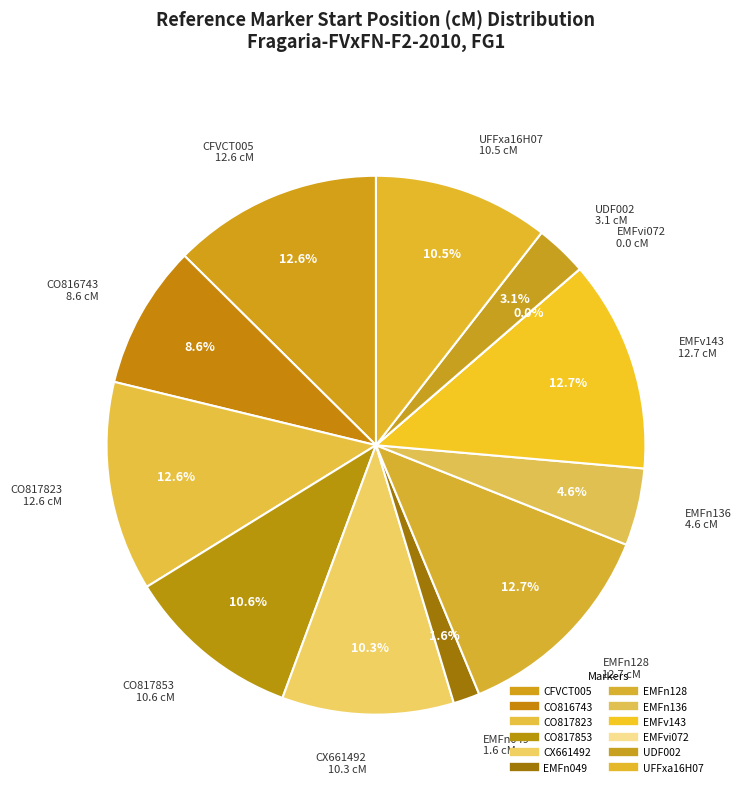

The EMFn049 slice represents 2% of the pie. True or false?

True